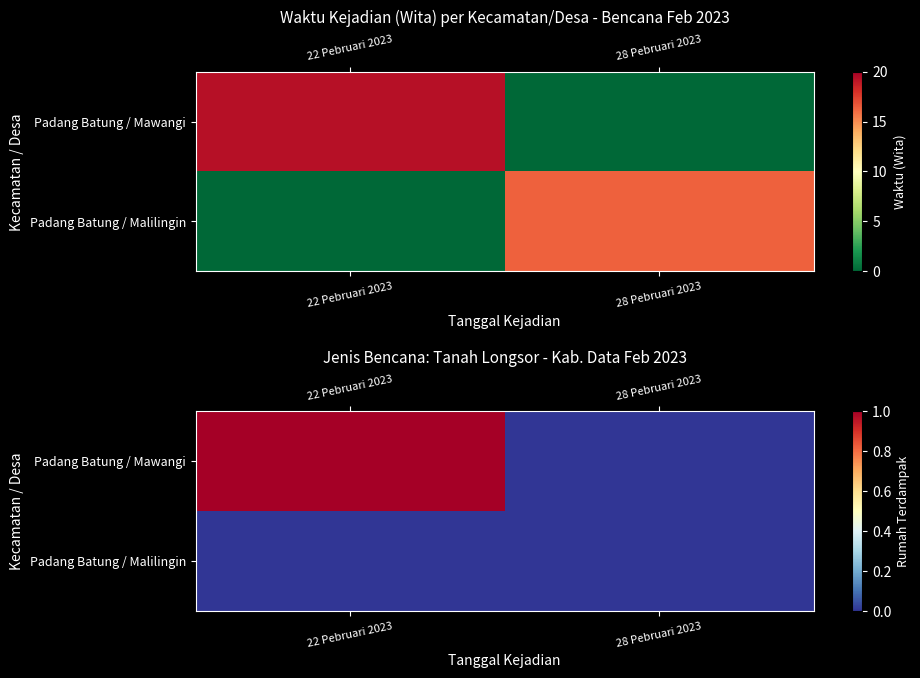

The Padang Batung / Malilingin series shows 0 at 22 Pebruari 2023. True or false?

True